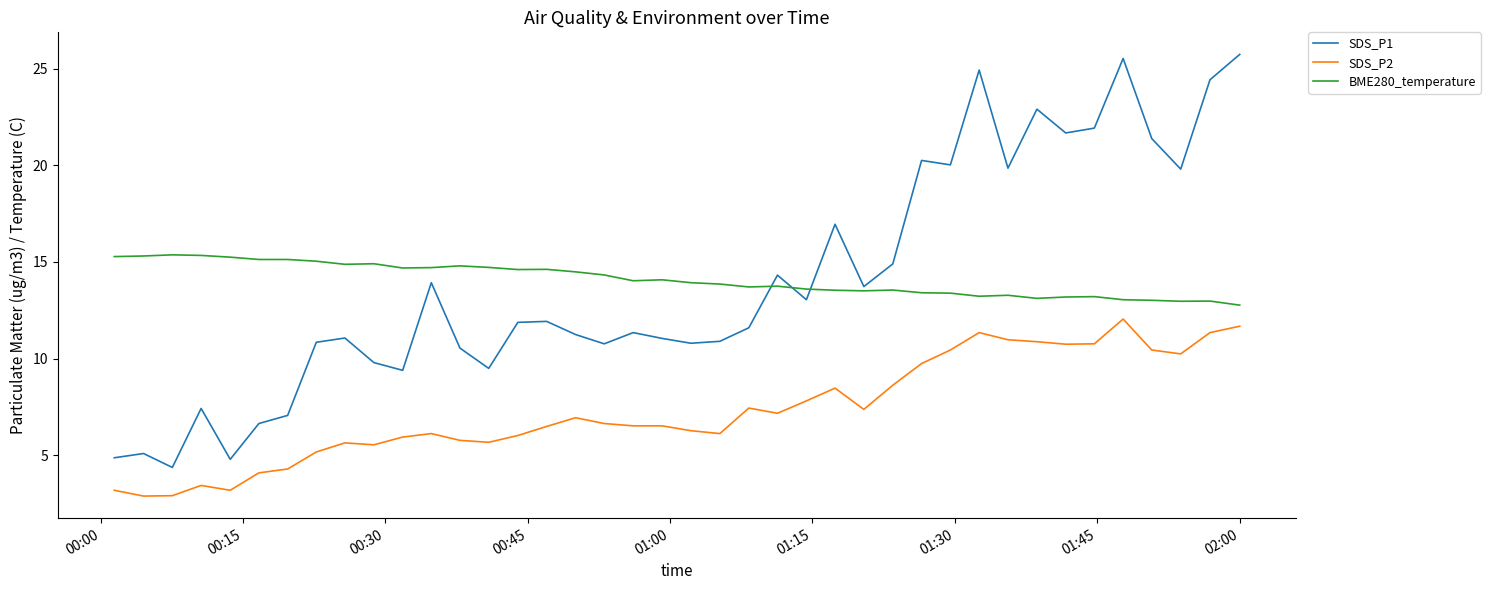

Rank the series by their maximum value, from highest to lowest.

SDS_P1, BME280_temperature, SDS_P2